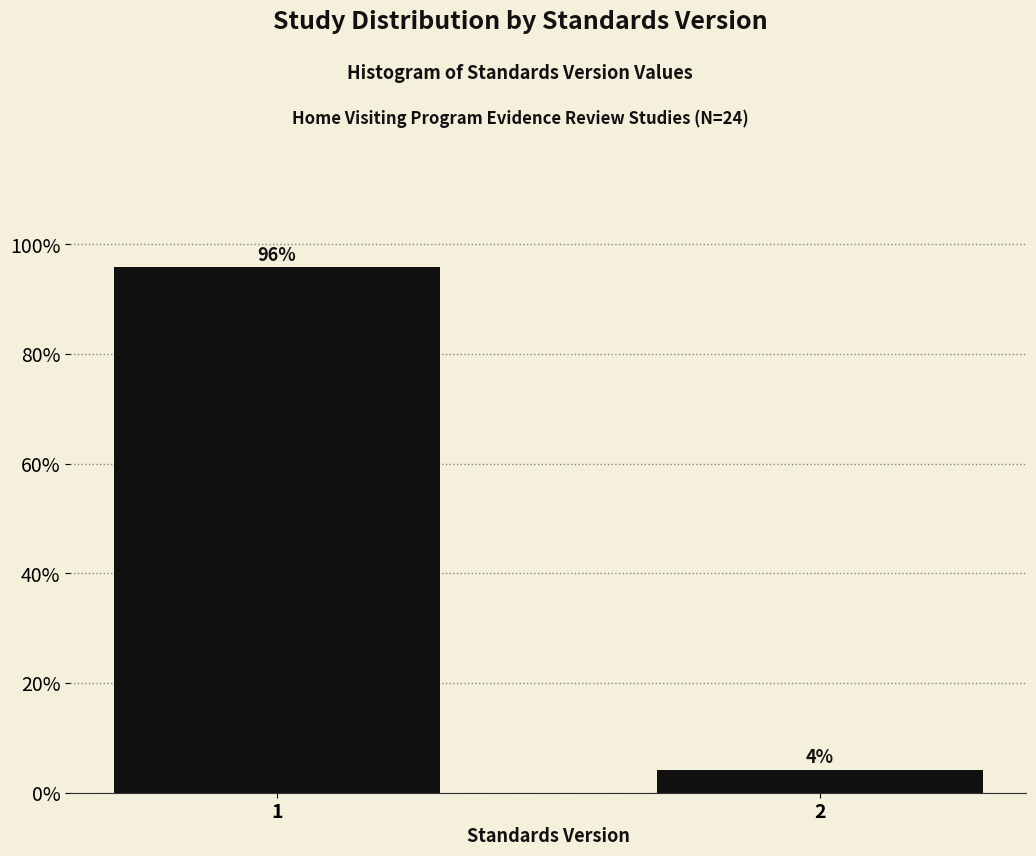

What is the sum of all values?

100.0